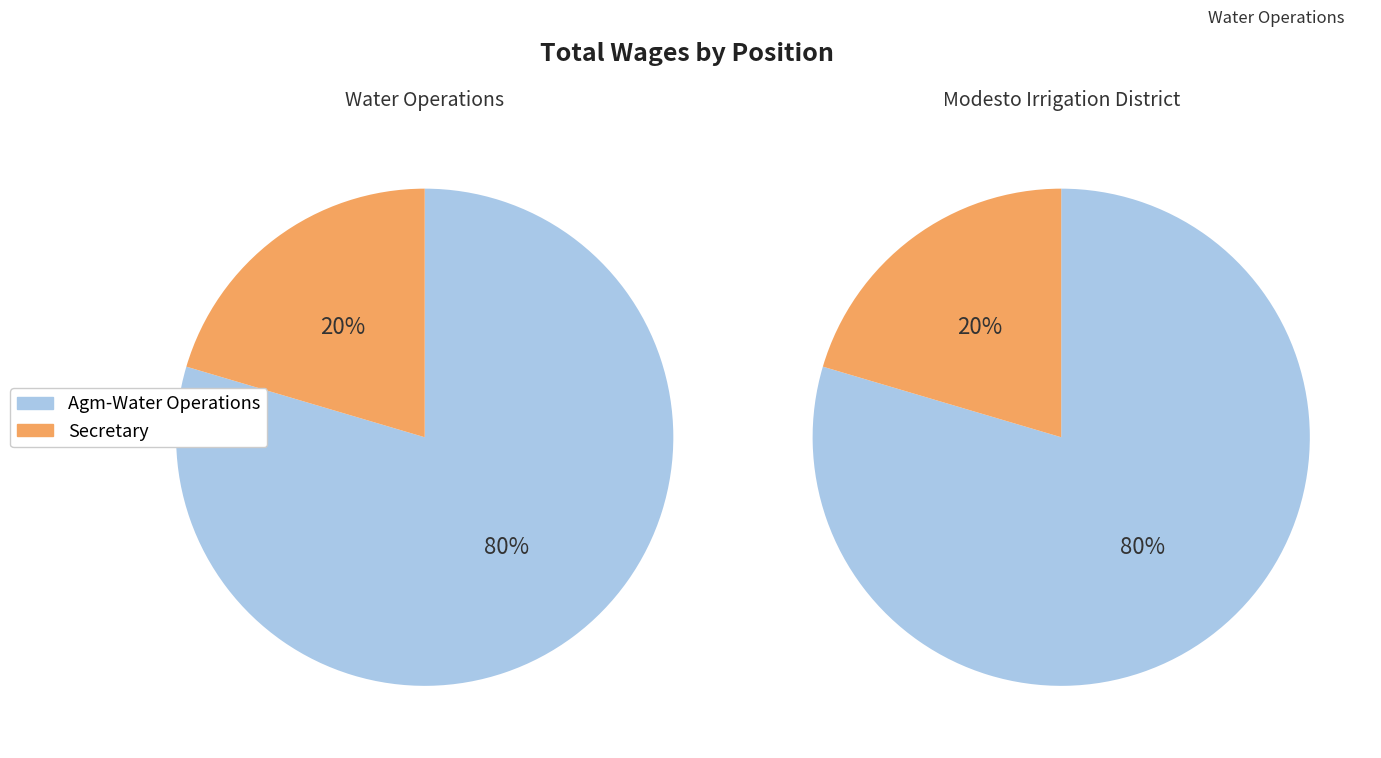

To the nearest percent, what is the average slice percentage?

50%